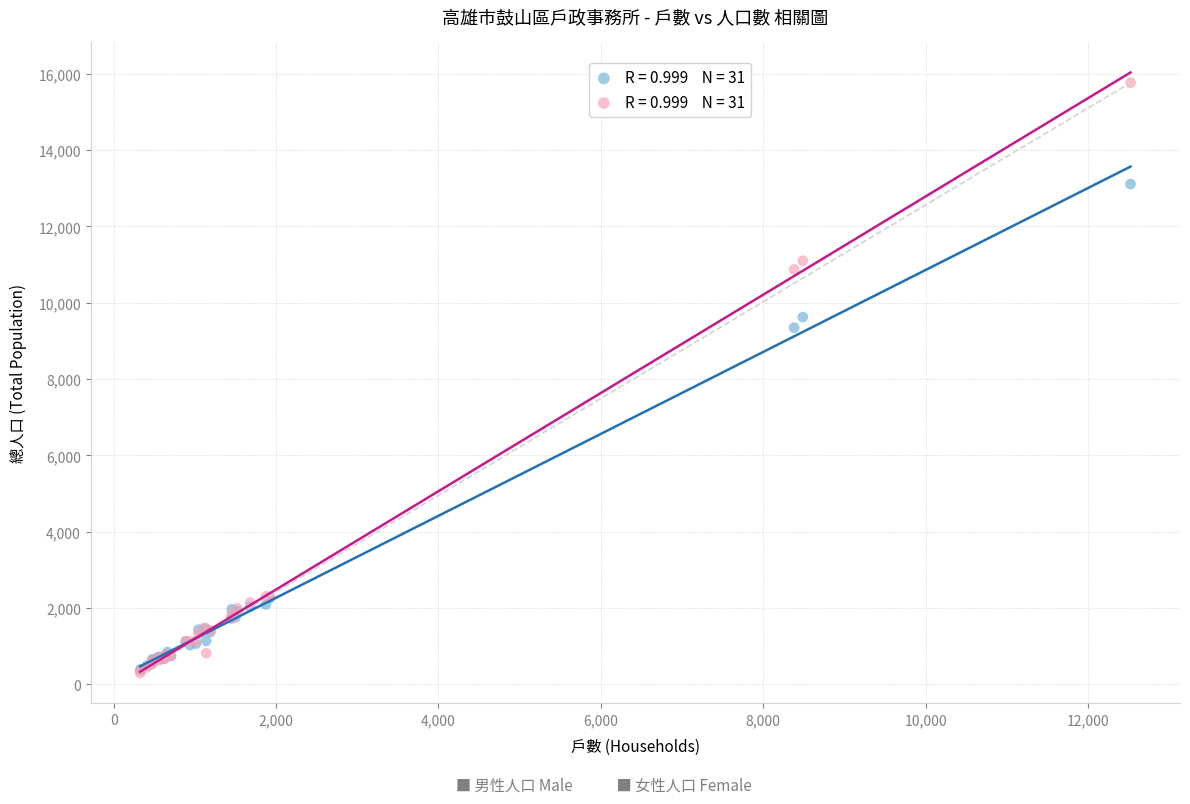

Across all series, what Y value is closest to 8030?

9345